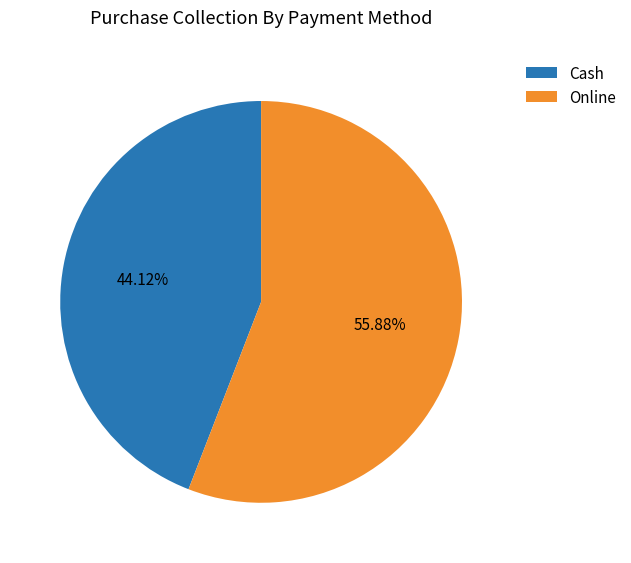

Rank the categories by value from highest to lowest.

Online, Cash